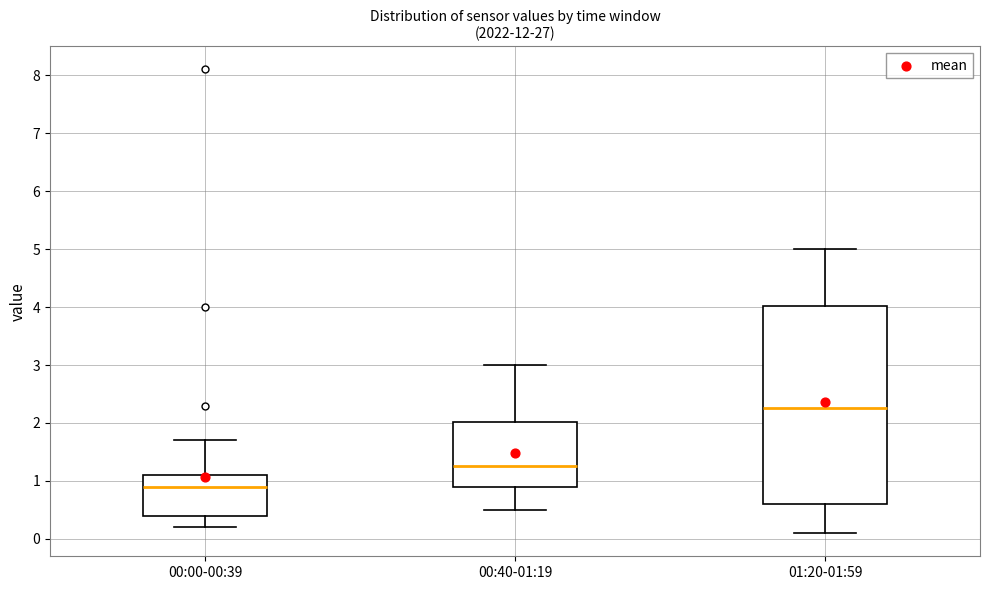

Reading left to right, read every box against the y-axis: the position of its median line, the range the box covers, and the ends of its whiskers. The values are not printed on the chart, so give them approximately, as read against the axis.

00:00-00:39: median 0.9, box 0.4 to 1.1, whiskers 0.2 to 1.7
00:40-01:19: median 1.3, box 0.9 to 2.0, whiskers 0.5 to 3.0
01:20-01:59: median 2.3, box 0.6 to 4.0, whiskers 0.1 to 5.0